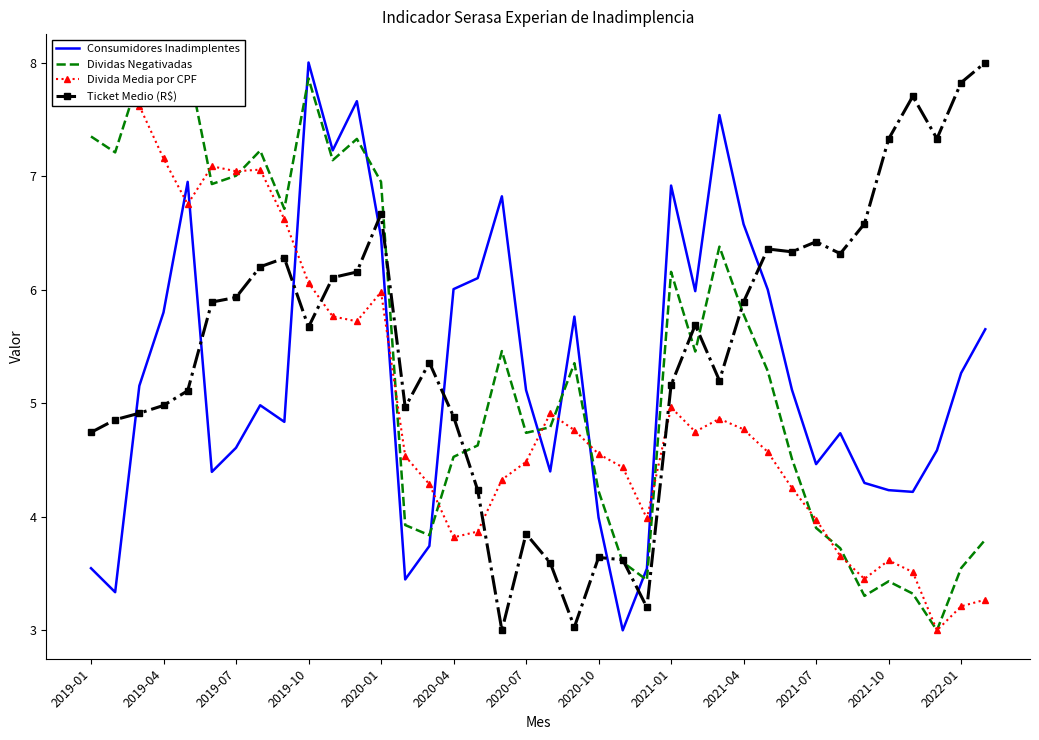

How many lines are shown in the chart?

4